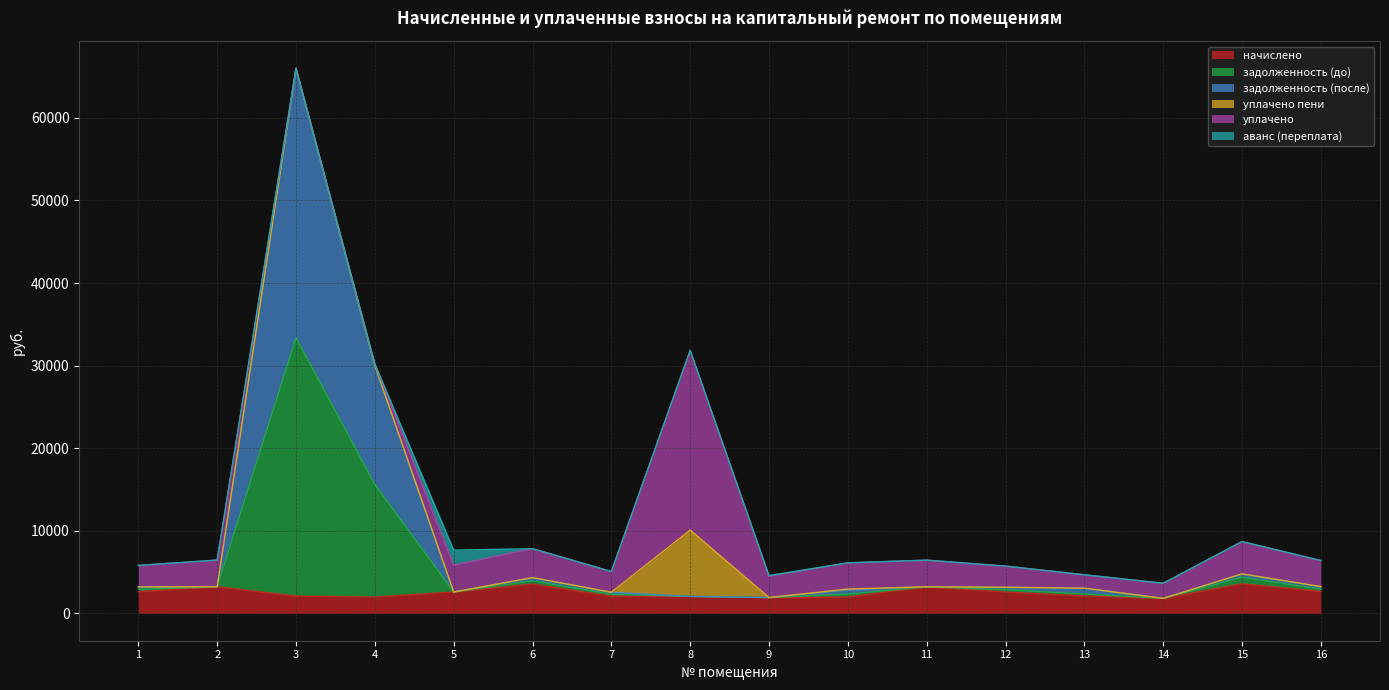

Is it true that задолженность (до) equals 2068.4 at 8?

True